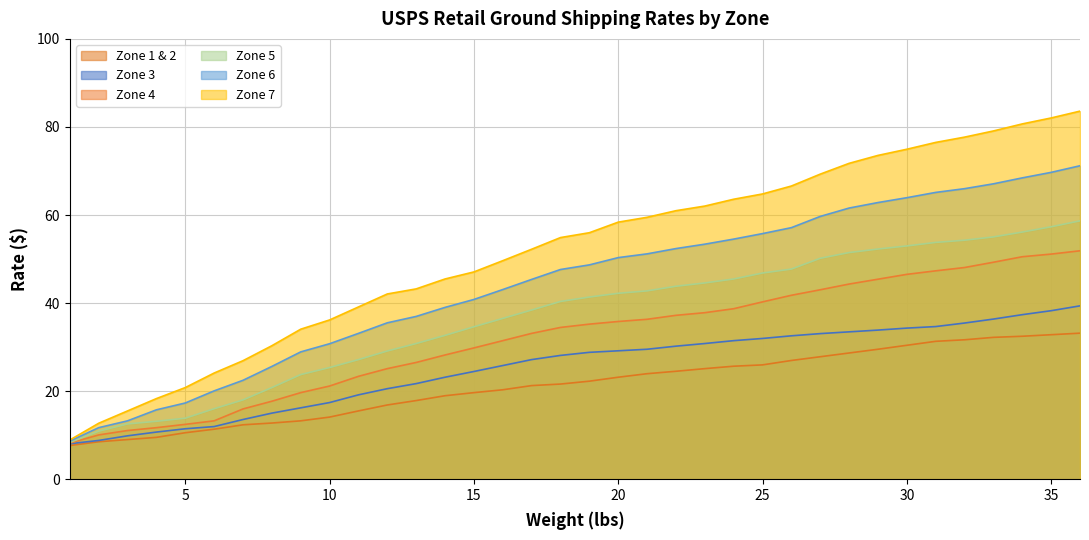

Rank the categories by Zone 7 value from highest to lowest.

36, 35, 34, 33, 32, 31, 30, 29, 28, 27, 26, 25, 24, 23, 22, 21, 20, 19, 18, 17, 16, 15, 14, 13, 12, 11, 10, 9, 8, 7, 6, 5, 4, 3, 2, 1